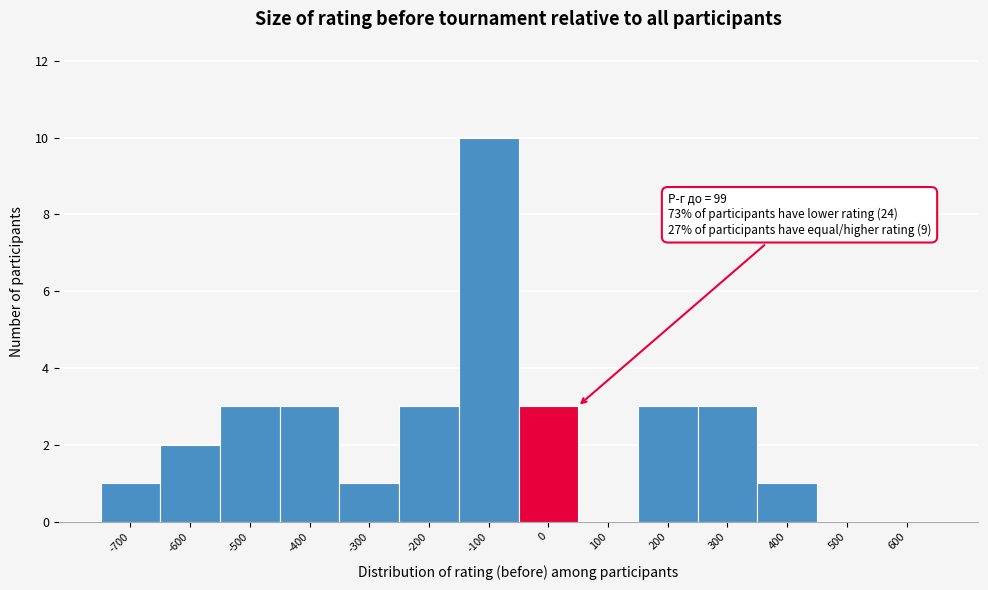

Reading left to right, transcribe all the data shown in this chart.

-700=1	-600=2	-500=3	-400=3	-300=1	-200=3	-100=10	0=3	100=0	200=3	300=3	400=1	500=0	600=0